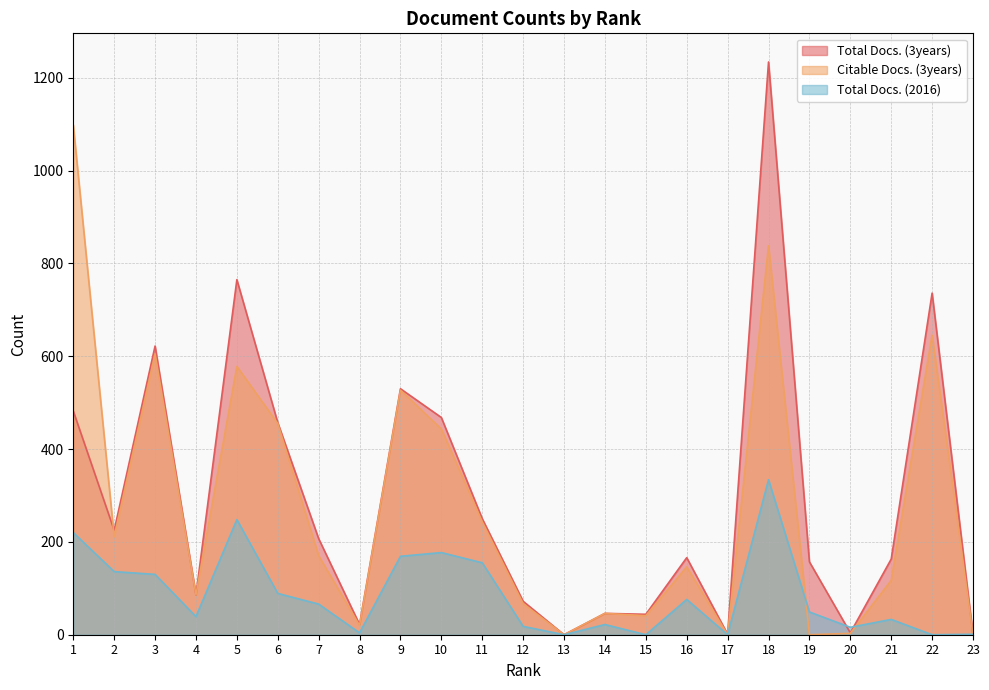

Which series changed the most between 7 and 12?

Total Docs. (3years)